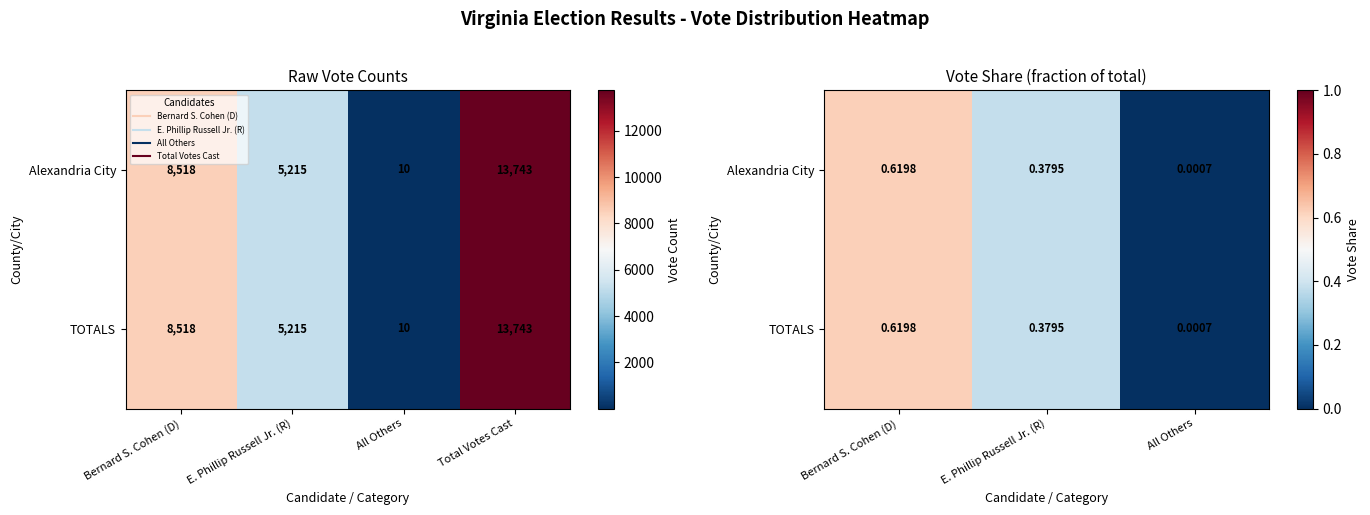

At which category is the sum across all series the highest?

Bernard S. Cohen (D)